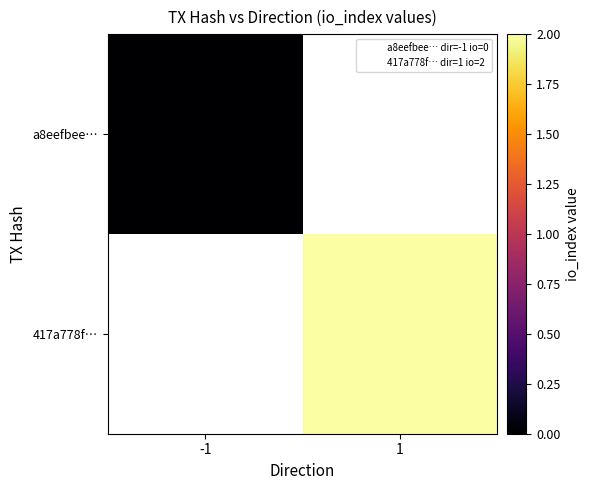

Where is a8eefbee… nearest to the value 0?

-1